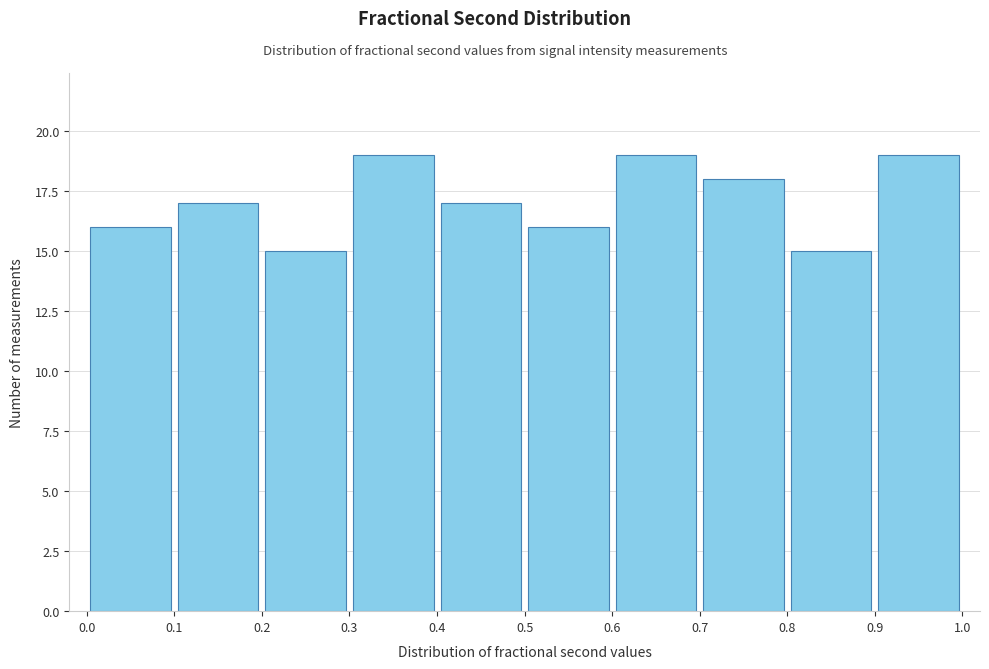

What is the height of the bar covering 0.5 to 0.6 on the x-axis? The values are not printed on the chart, so give them approximately, as read against the axis.

16